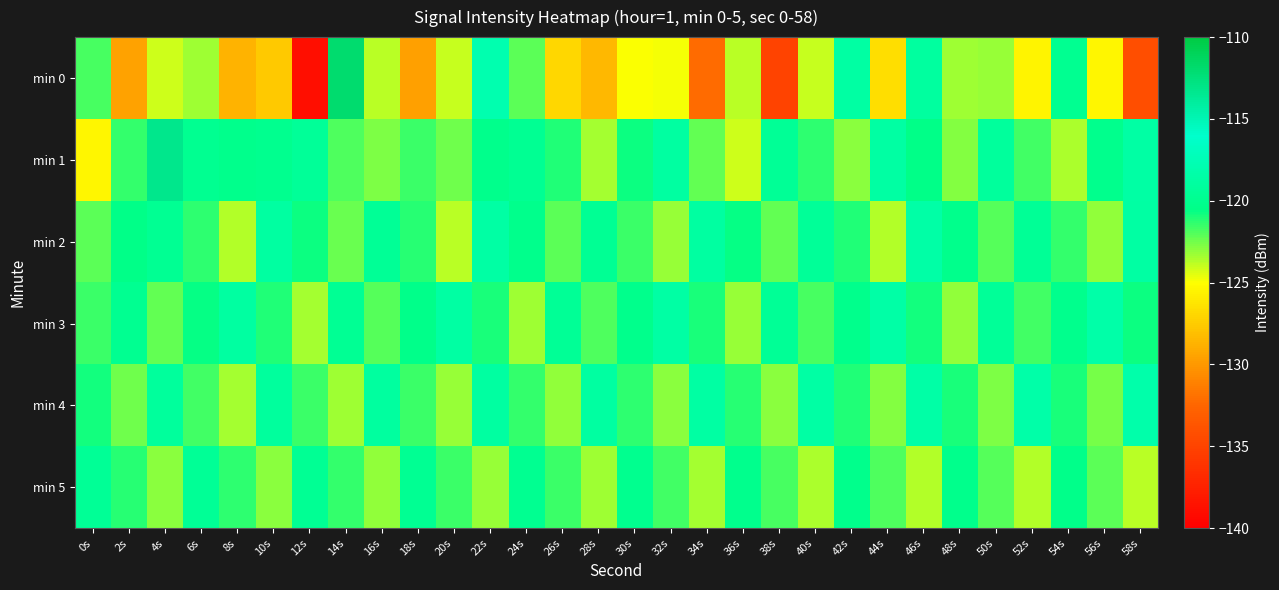

How many distinct data groups are displayed?

6